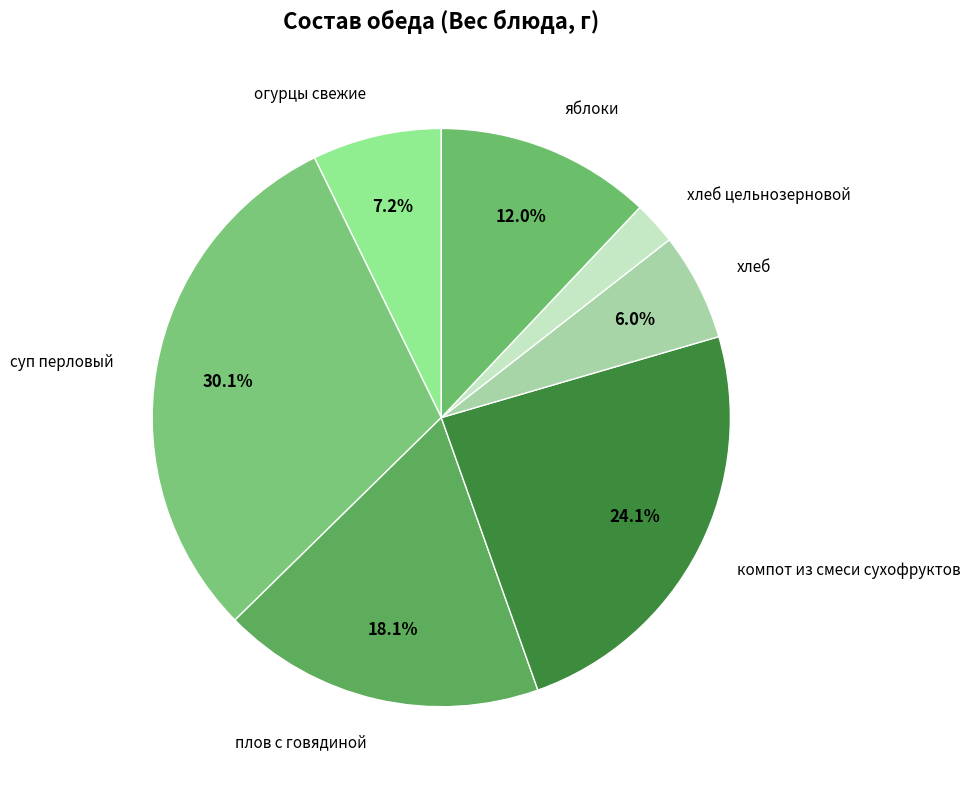

The компот из смеси сухофруктов slice represents 24% of the pie. True or false?

True